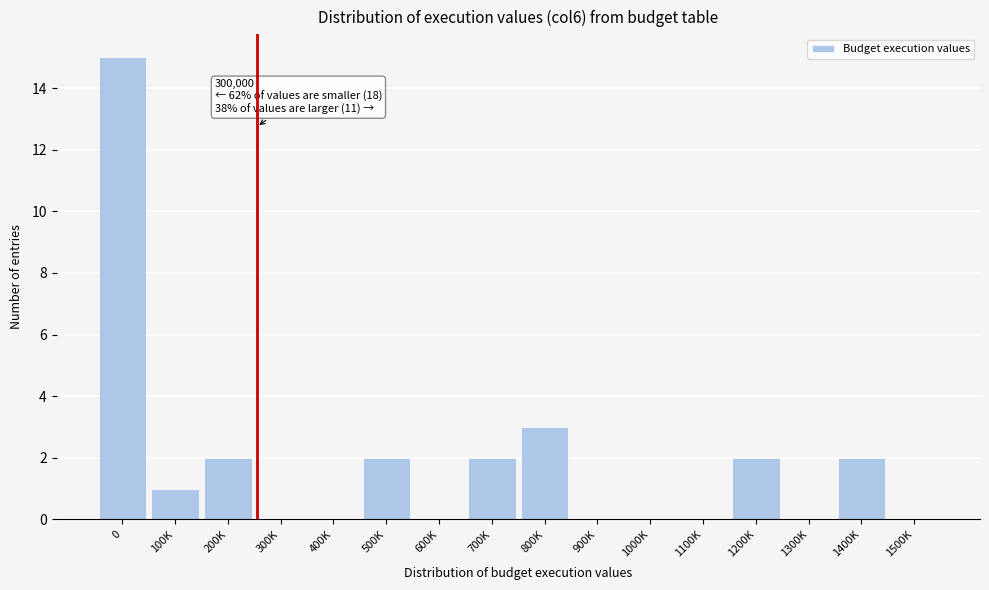

Reading right to left, extract all data points from this chart.

1500K=0	1400K=2	1300K=0	1200K=2	1100K=0	1000K=0	900K=0	800K=3	700K=2	600K=0	500K=2	400K=0	300K=0	200K=2	100K=1	0=15